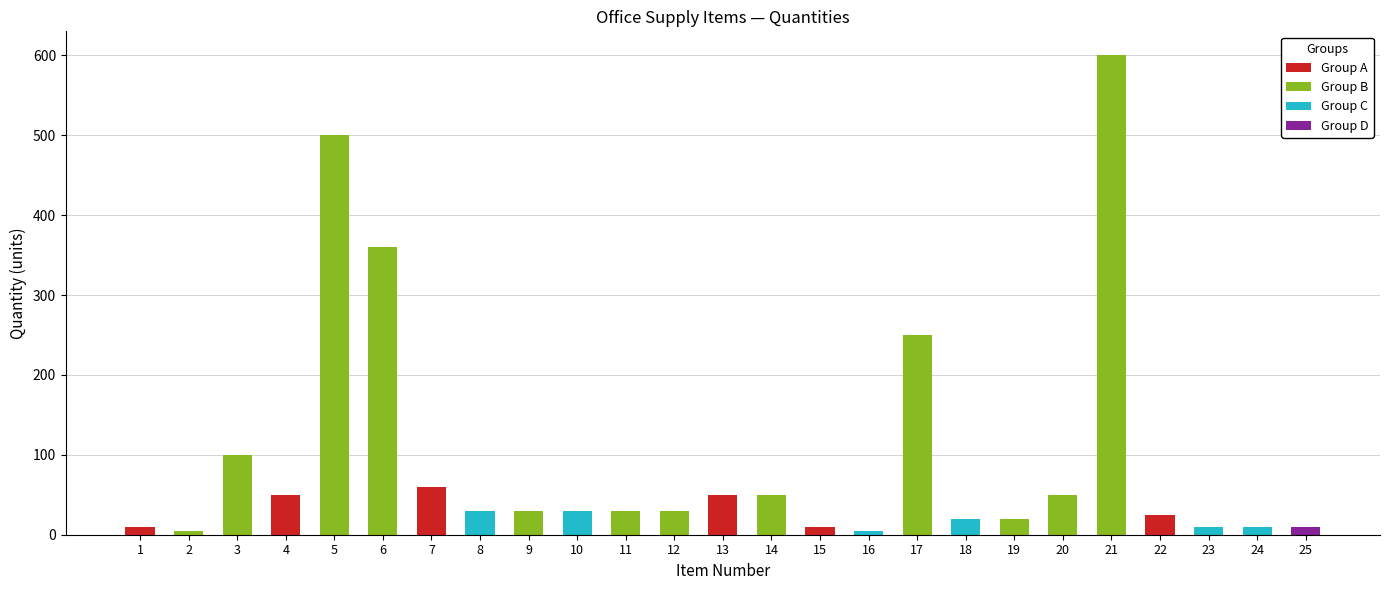

List the labels in order of Quantity value, smallest first.

2, 16, 1, 15, 23, 24, 25, 18, 19, 22, 8, 9, 10, 11, 12, 4, 13, 14, 20, 7, 3, 17, 6, 5, 21